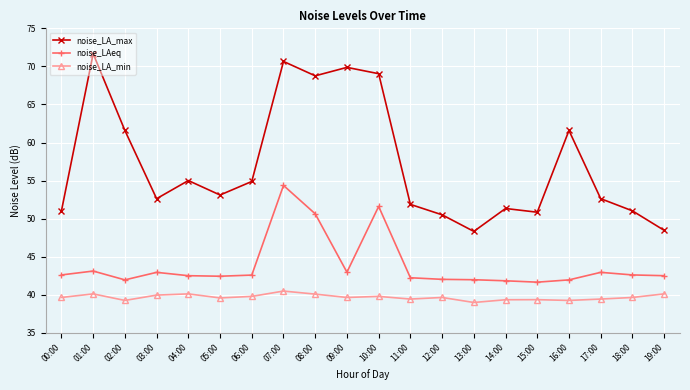

What is the value of the noise_LAeq point at the 20th from the left?

42.5